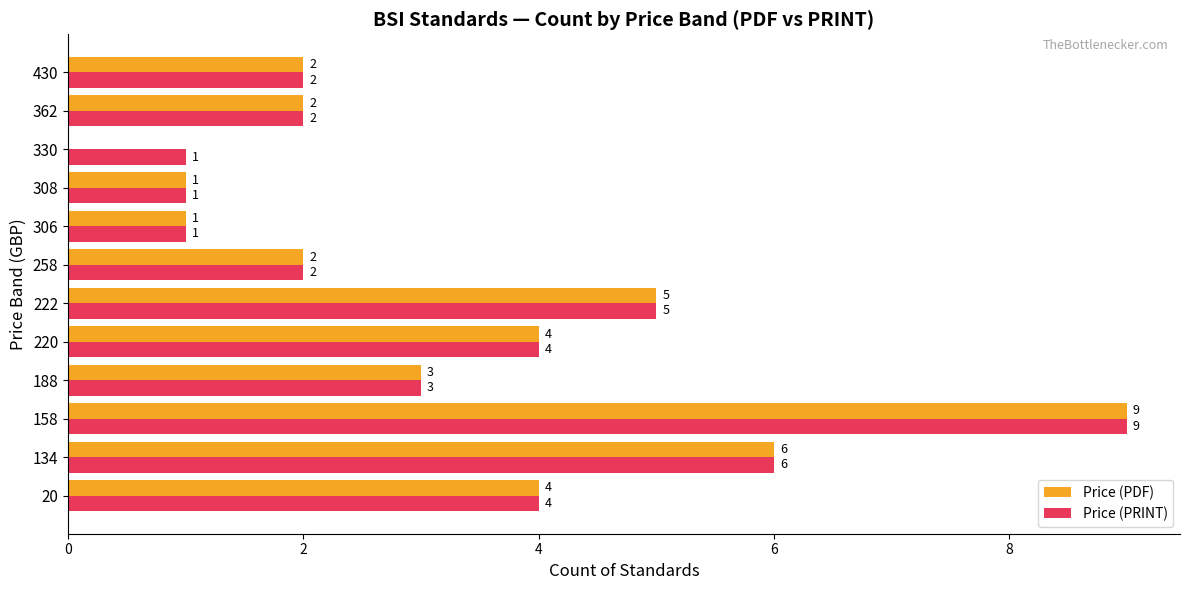

How many data points does each series have?

12